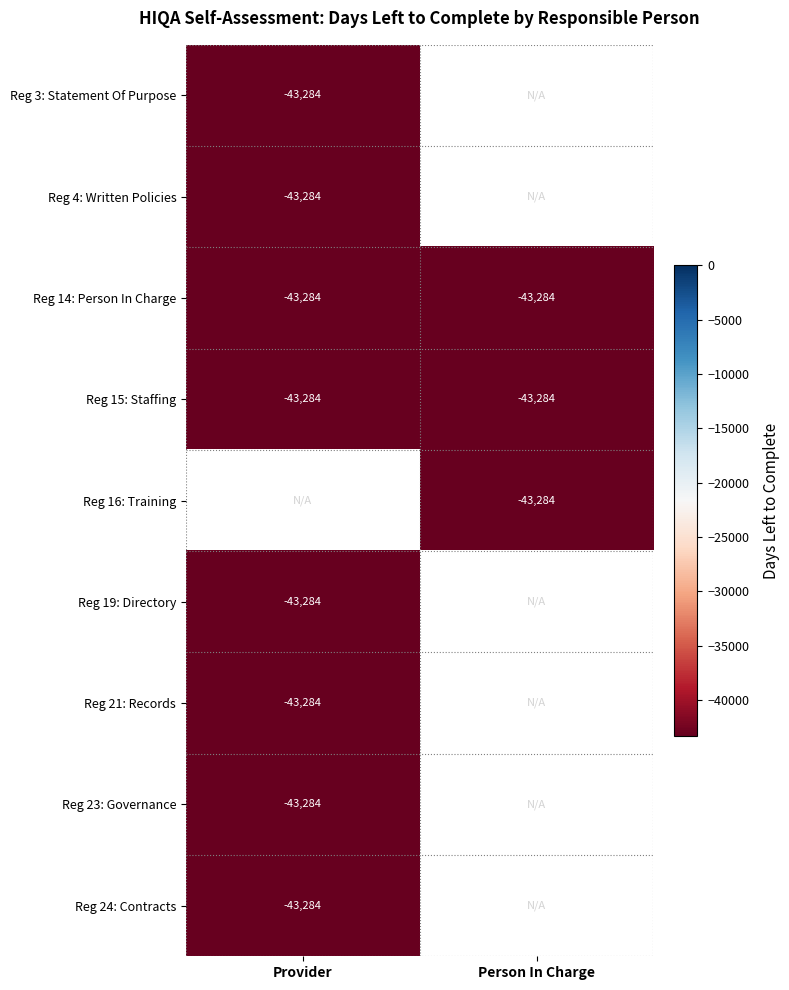

What is the sum of the Reg 14: Person In Charge values at Person In Charge and Provider?

-86568